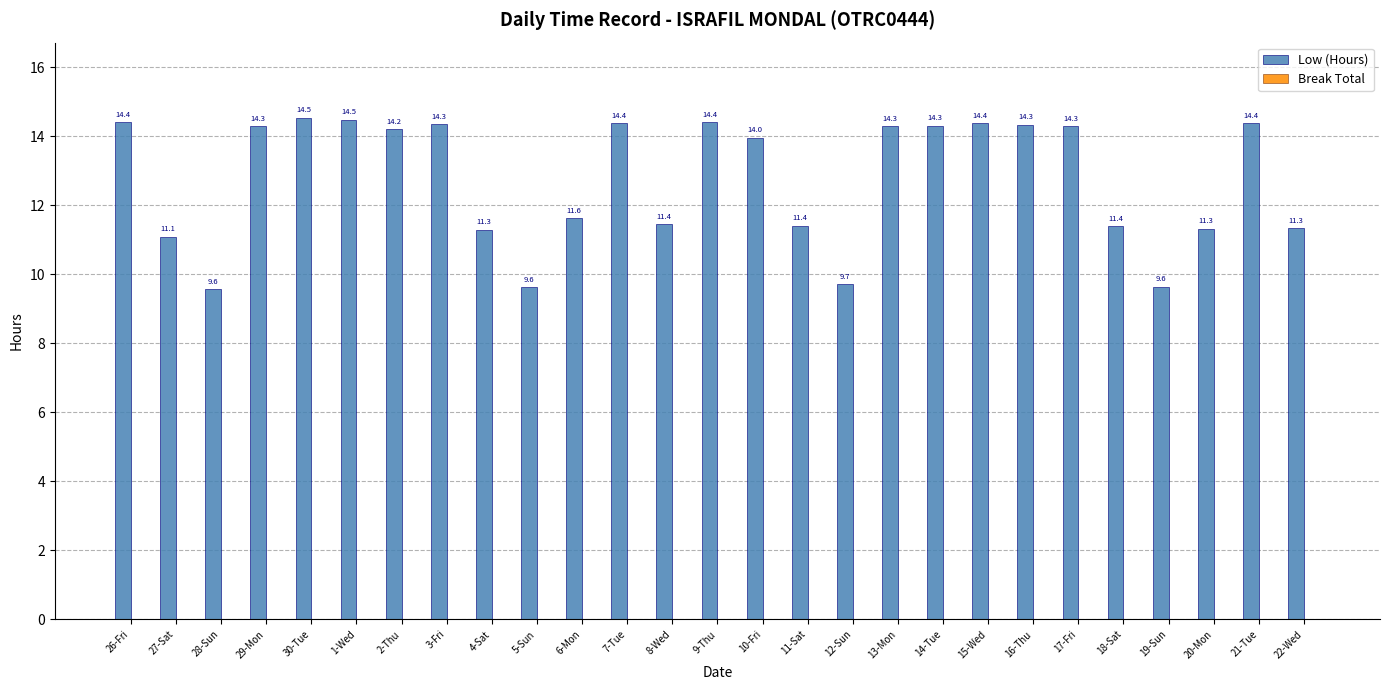

The chart shows a value of 14.5 at 30-Tue. True or false?

True